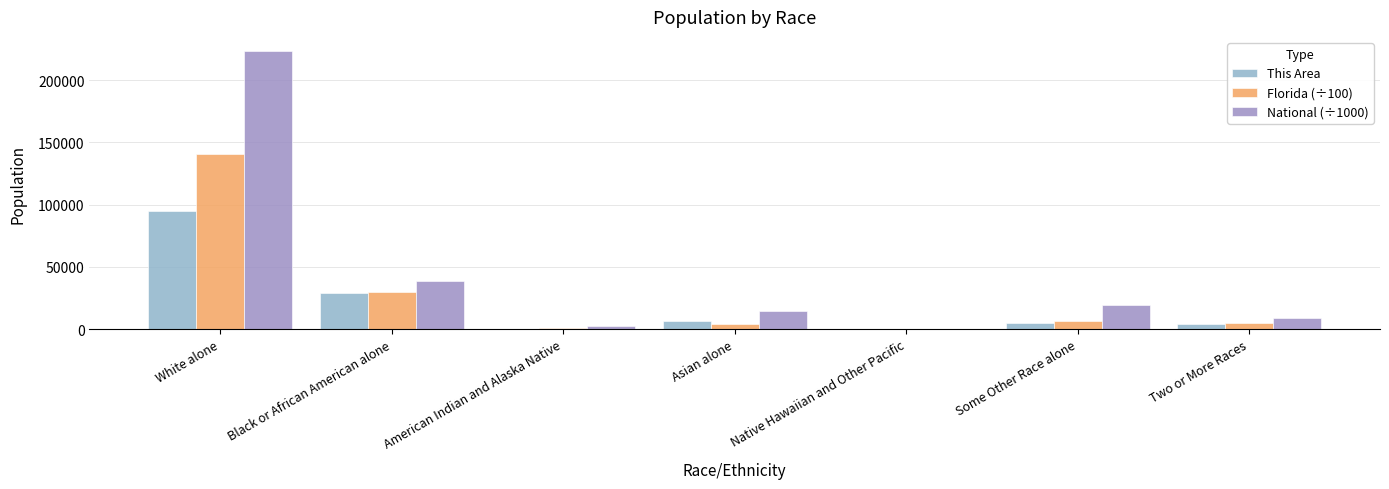

At which label is National (÷1000) closest to 112046?

Black or African American alone